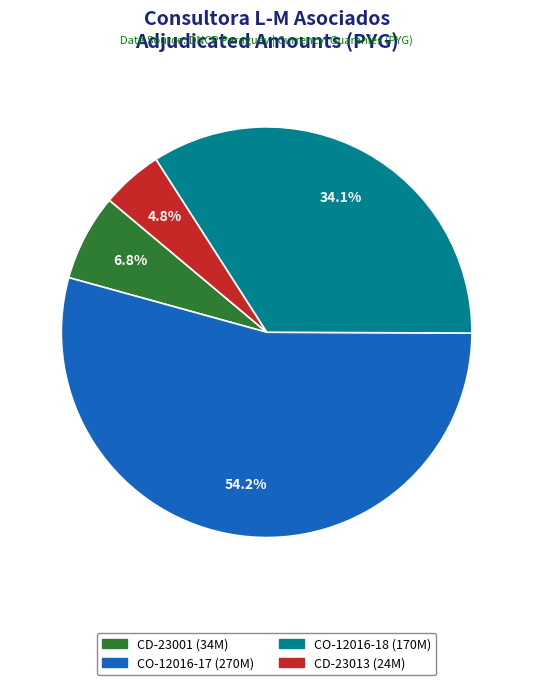

How many segments does this pie chart have?

4